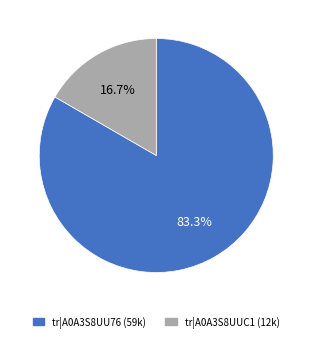

Is there a majority slice in this chart?

Yes